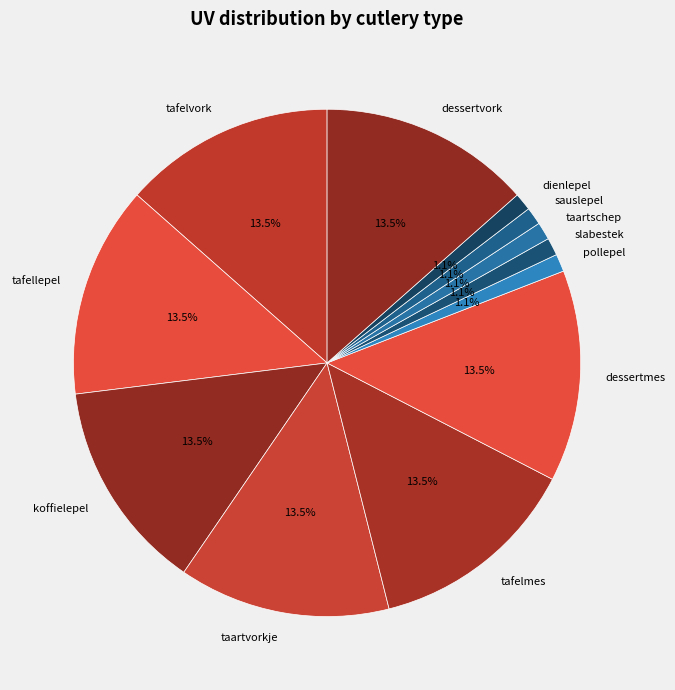

Count the number of slices in the pie.

12